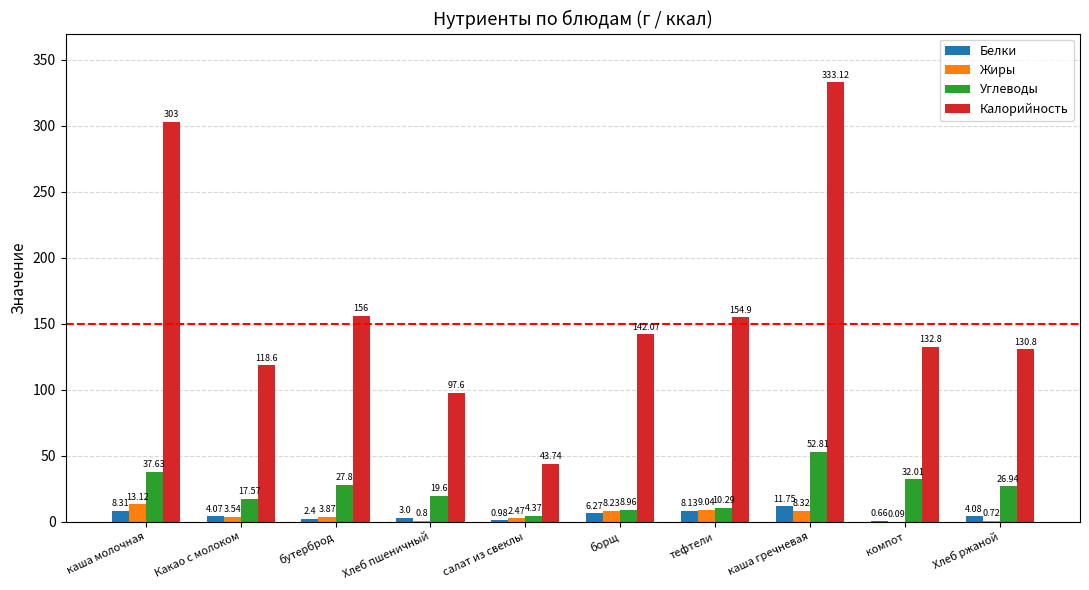

What is the sum of the Жиры values at Хлеб пшеничный and салат из свеклы?

3.3